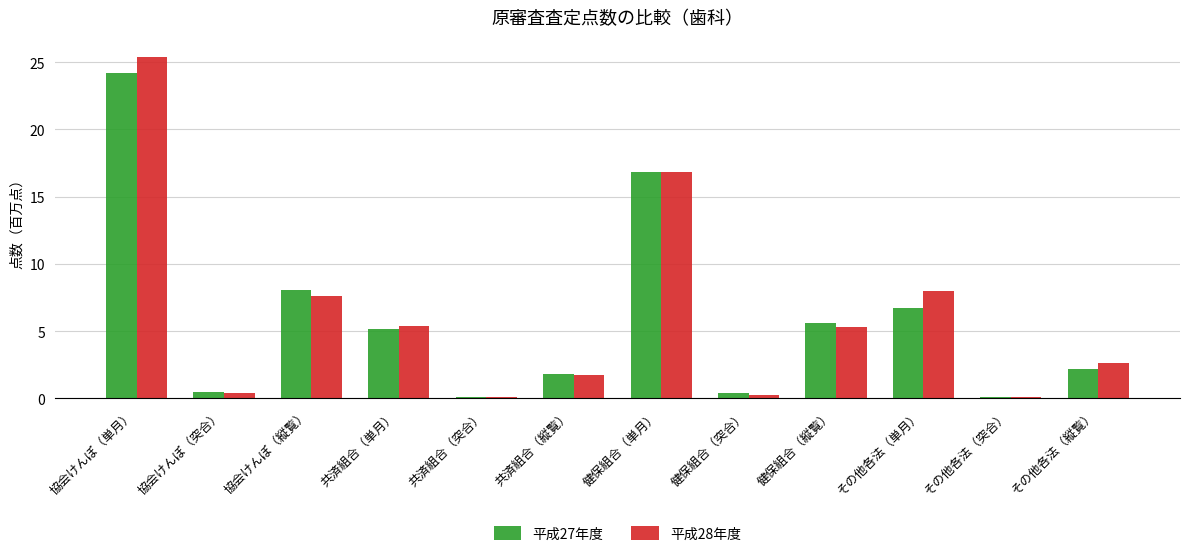

How many values in the 平成28年度 series exceed 5?

6